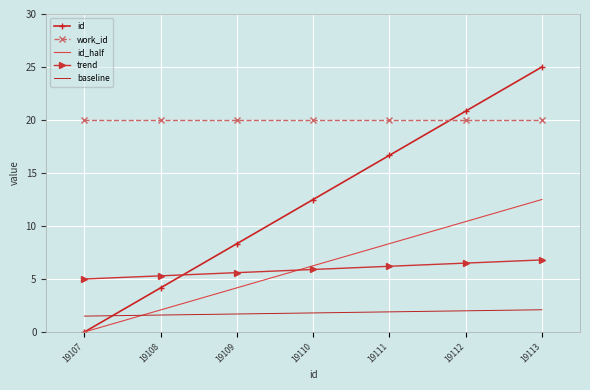

Which series has the largest range (max minus min)?

id